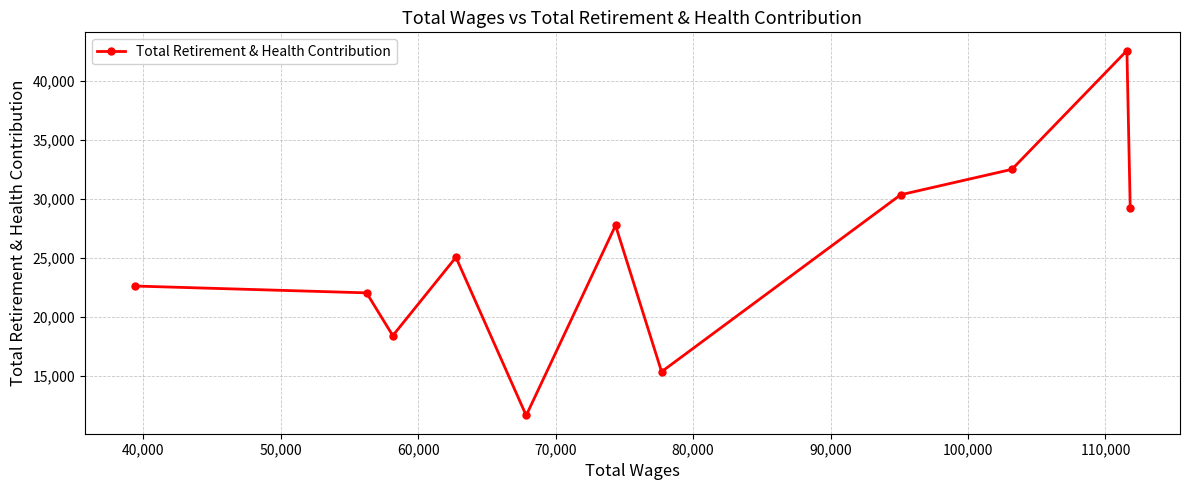

True or false: there are more than 1 points higher than both neighbors.

True